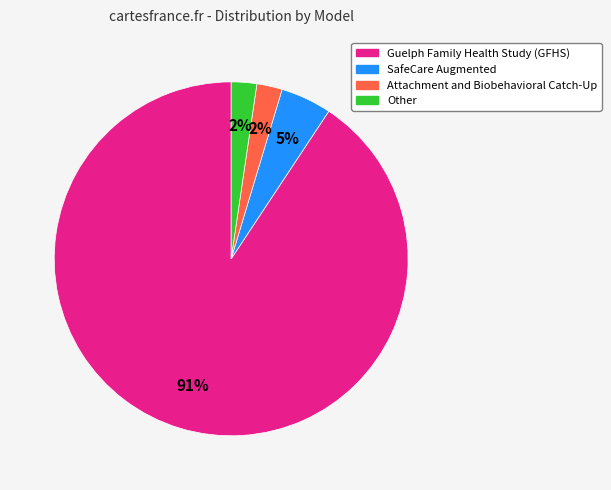

Do Attachment and Biobehavioral Catch-Up and Guelph Family Health Study (GFHS) together represent more than half of the pie?

Yes